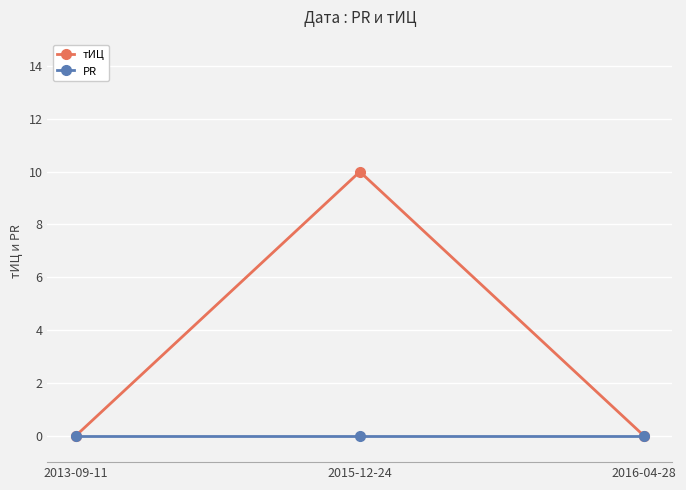

What are all the series names shown in the legend?

тИЦ, PR